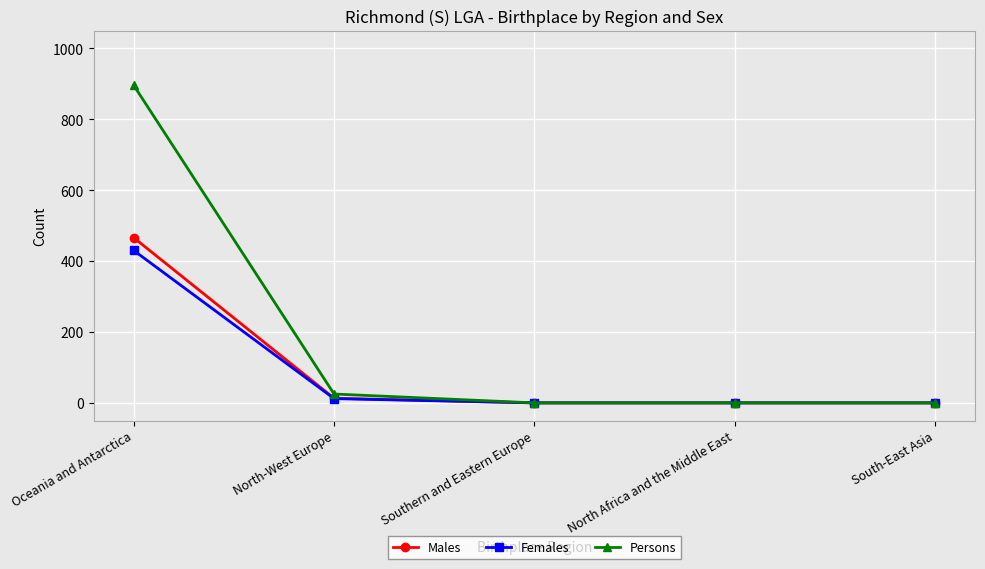

Which series has the largest total across all categories?

Persons